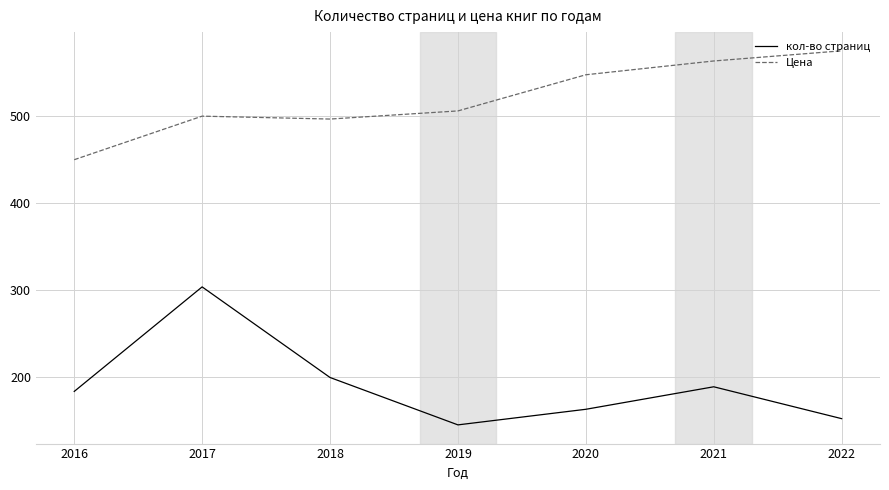

What is the difference between the maximum and minimum values in the кол-во страниц series?

158.4